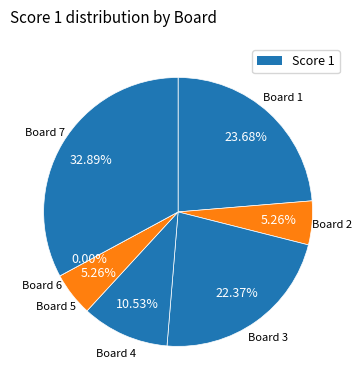

To the nearest percent, what is the difference between the largest and smallest slice percentages?

33%